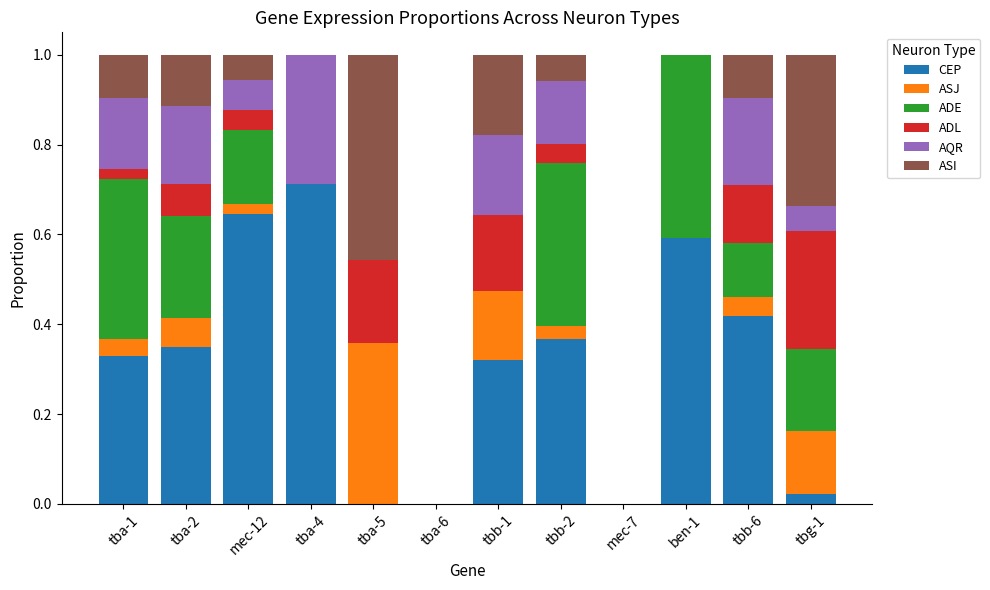

True or false: CEP has a value of 0.0 at mec-7.

True